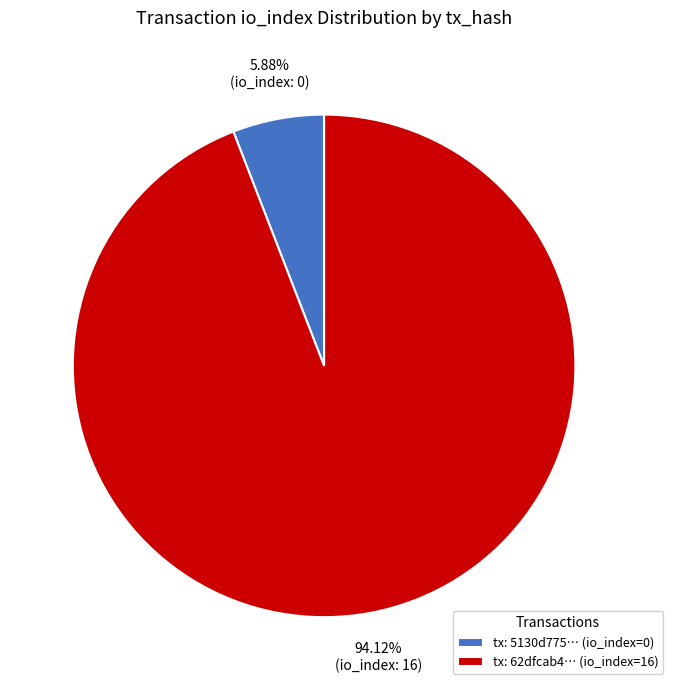

What is the ratio of the value at tx: 62dfcab4… (io_index=16) to the value at tx: 5130d775… (io_index=0)?

16.0